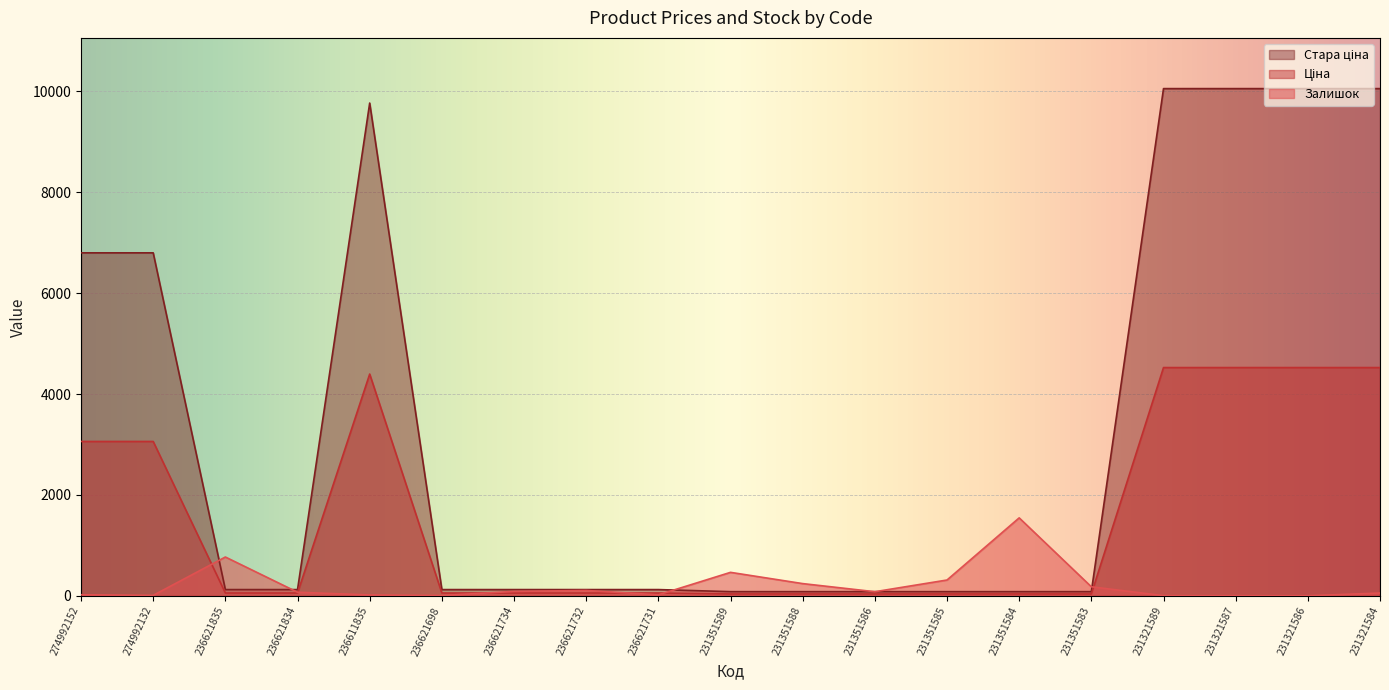

At which label is Залишок closest to 773?

236621835